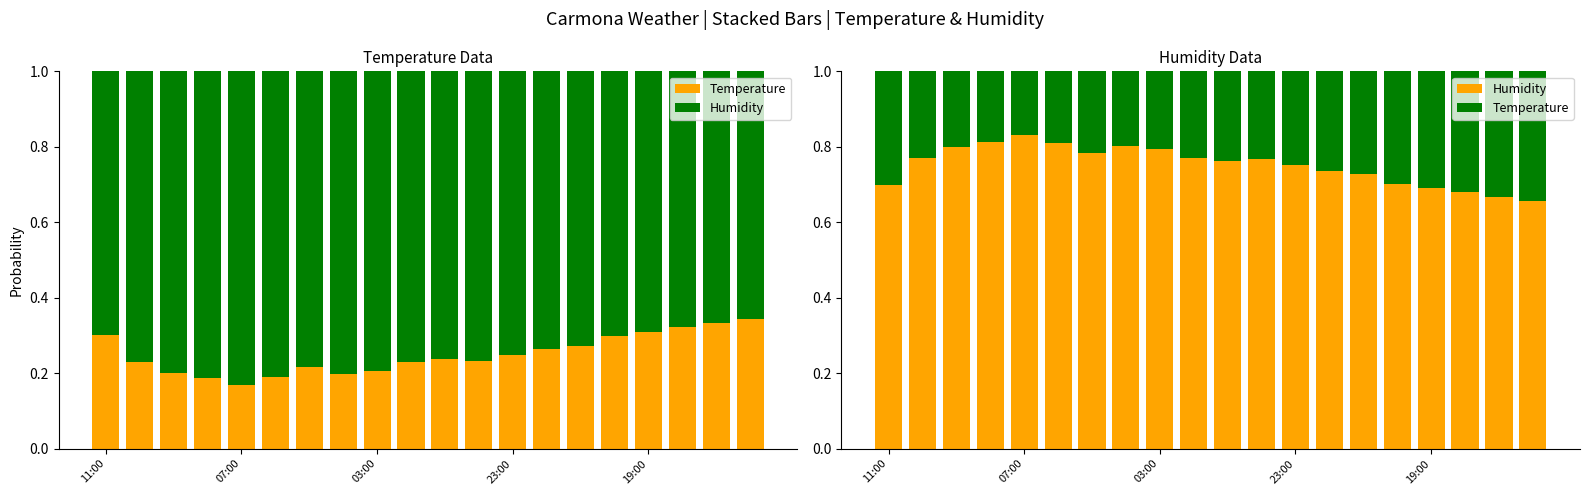

True or false: Temperature has a value of 0.3 at 17.

True